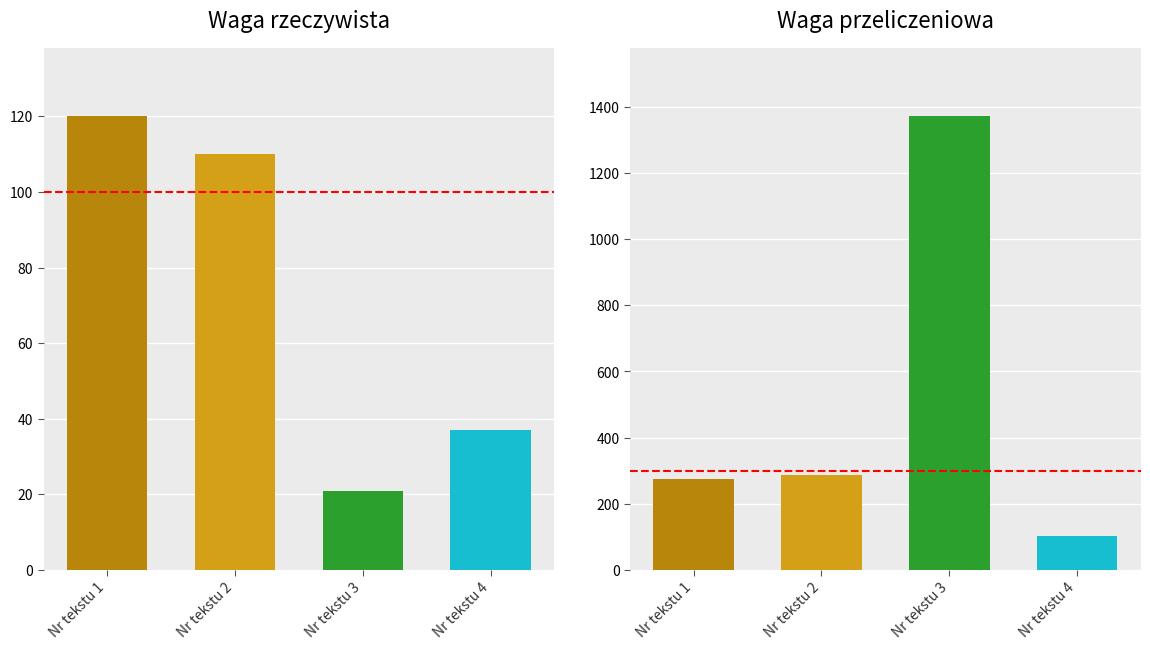

What is the difference between the Waga przeliczeniowa values at 2 and 4?

184